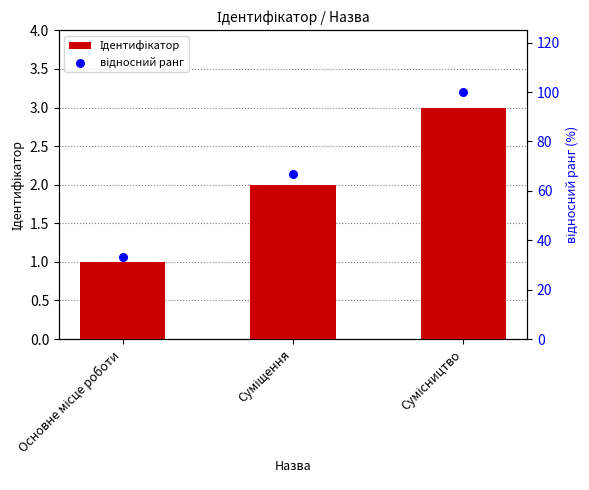

Which series has the largest Y range (max minus min)?

відносний ранг